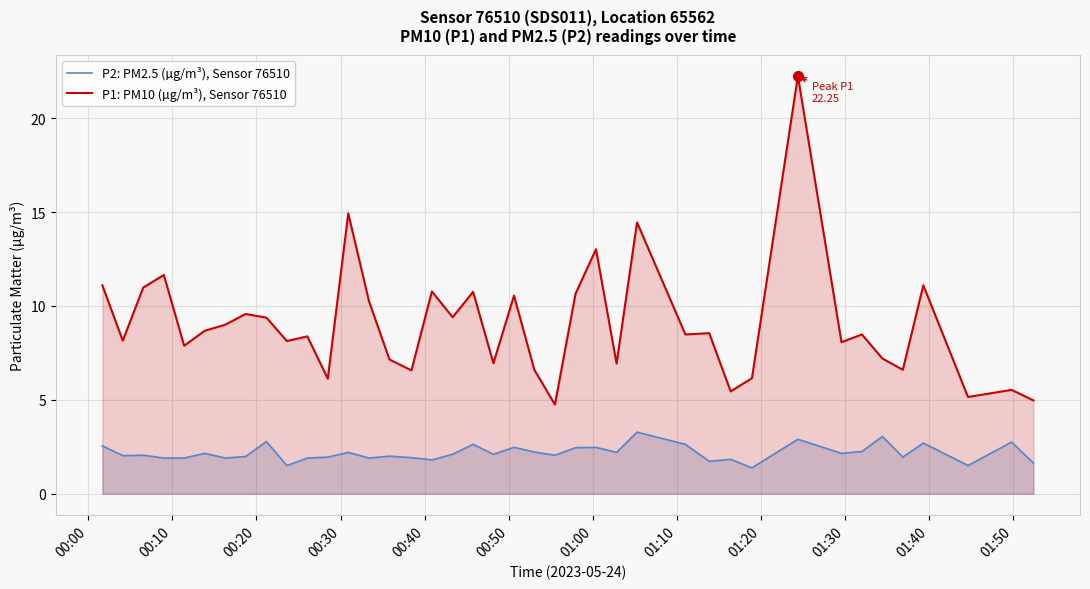

Which series has the largest total across all categories?

P1: PM10 (µg/m³), Sensor 76510